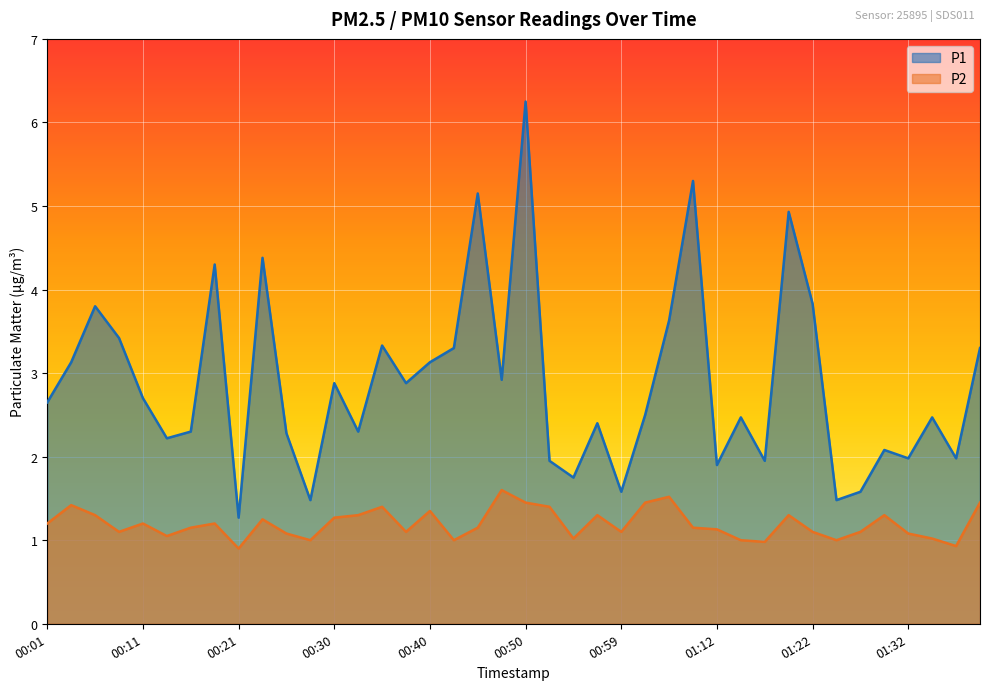

True or false: P2 has more than 1 points higher than both neighbors.

True